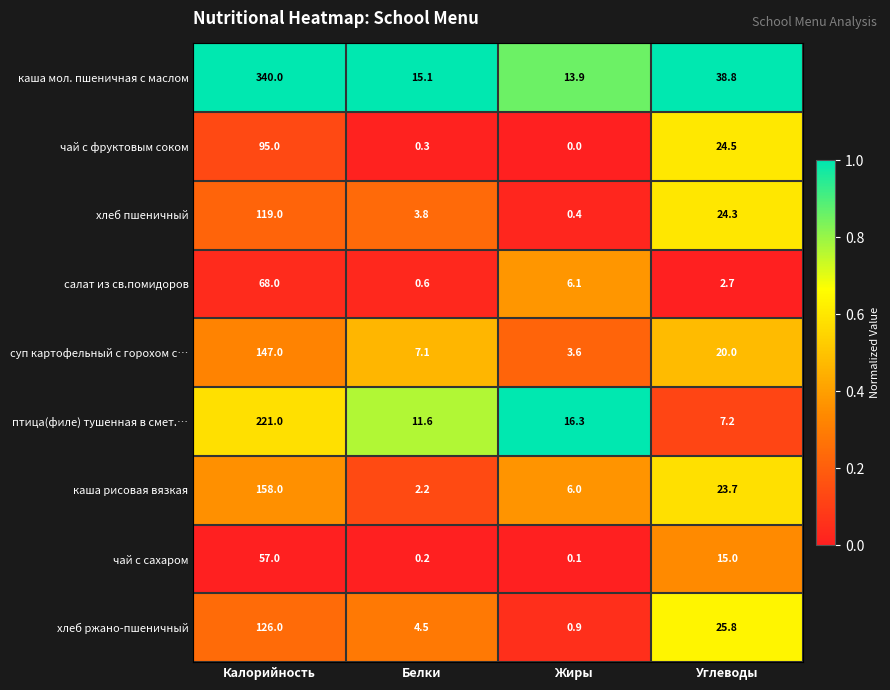

True or false: суп картофельный с горохом с… has a value of 20.0 at Углеводы.

True